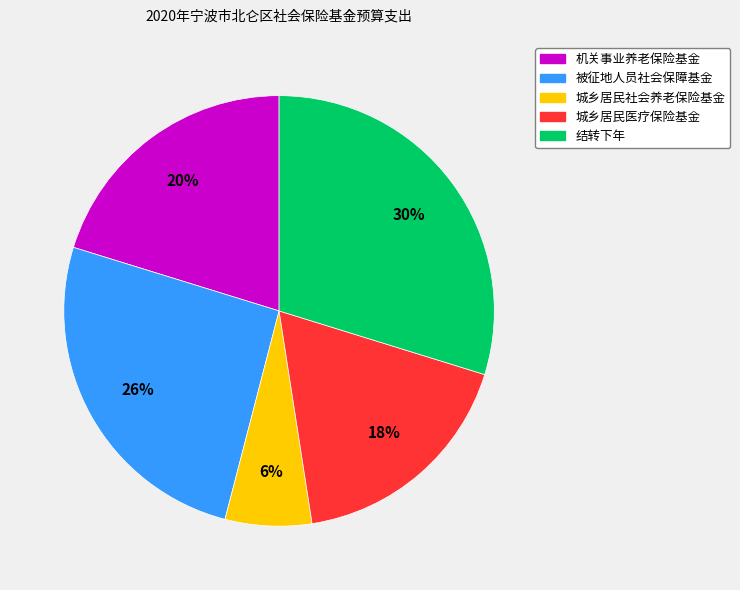

Is there any slice that represents more than half of the pie?

No